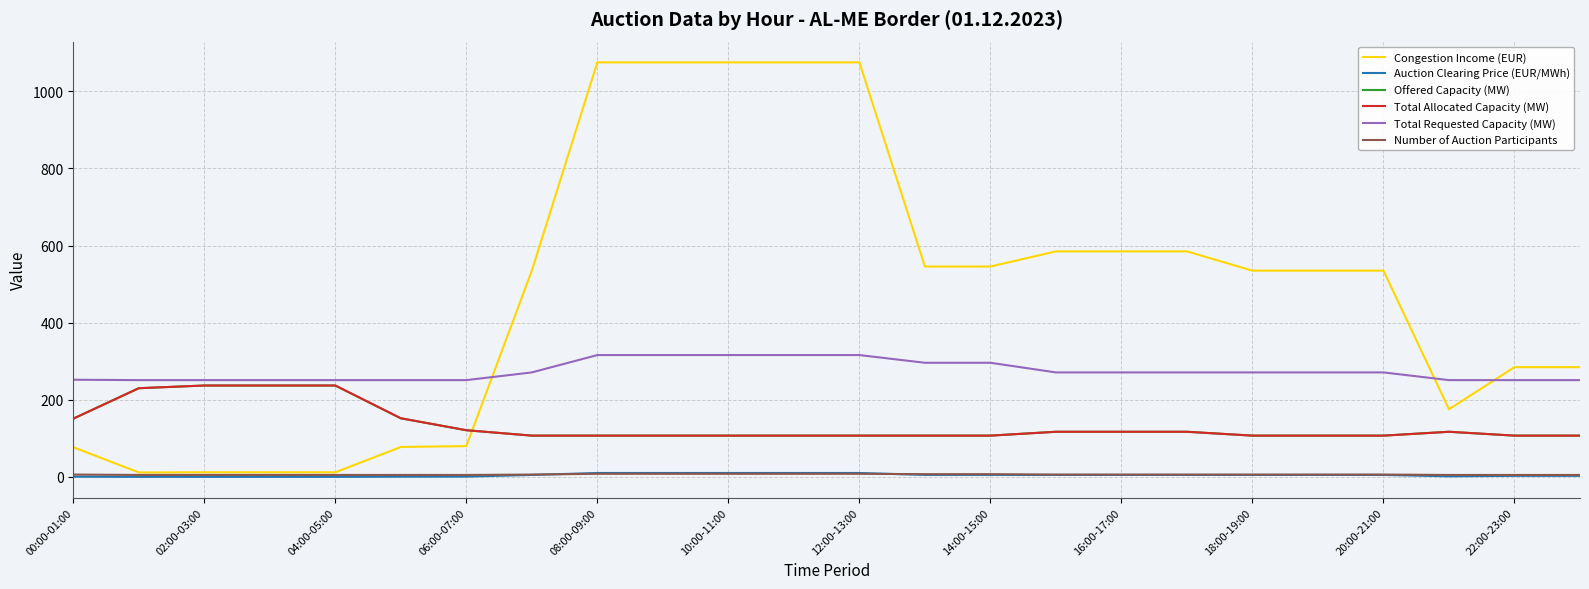

Does the chart have visible grid lines?

Yes